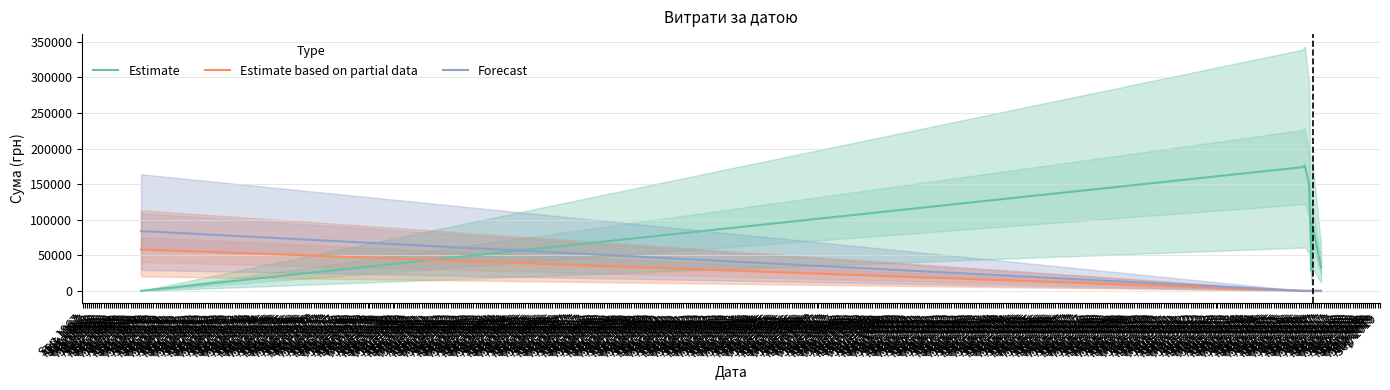

True or false: Forecast has a value of 0.0 at Nov 2016.

True